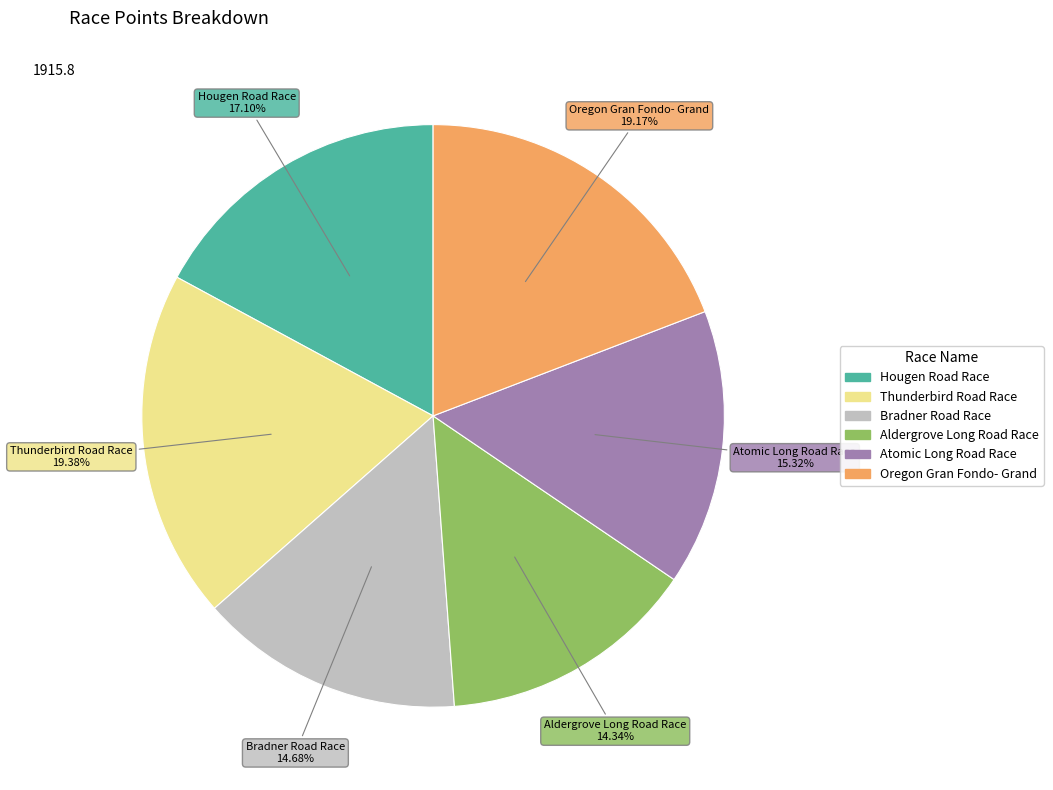

Approximately how many times larger is the value at Atomic Long Road Race compared to Hougen Road Race?

0.9